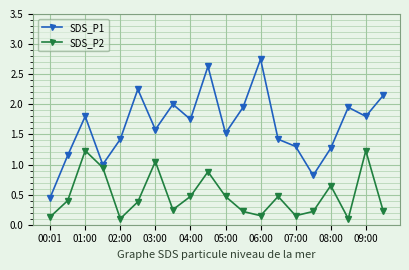

True or false: SDS_P2 and SDS_P1 intersect in this chart.

False